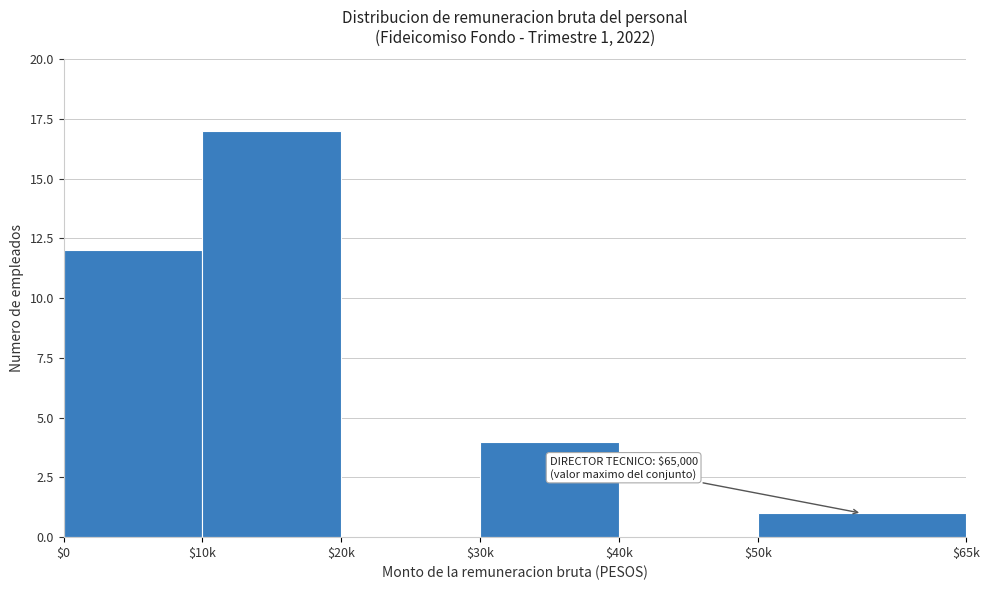

True or false: the data shows 9 at $10k.

False